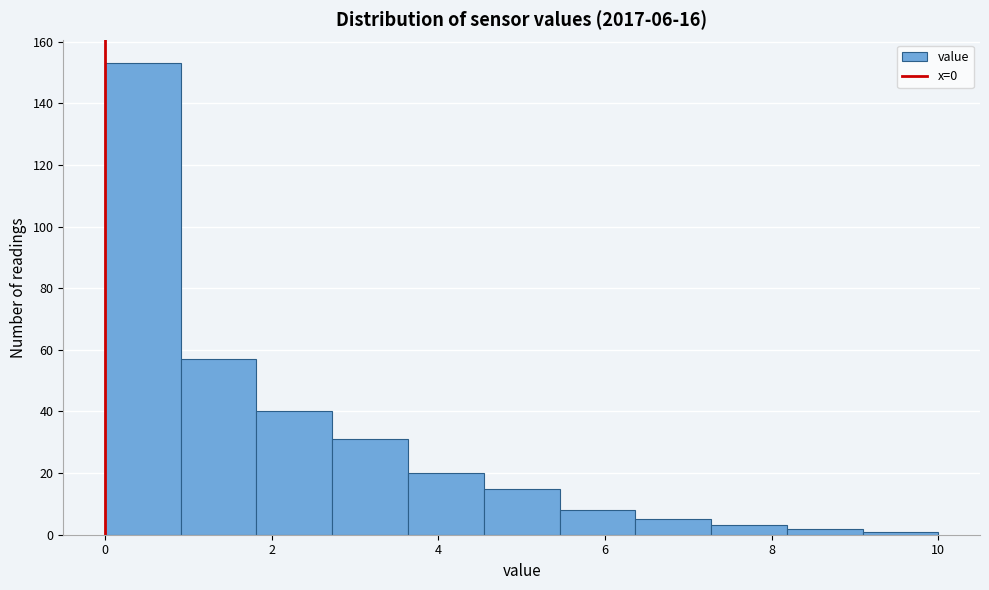

What is the height of the bar covering 7.2 to 8.2 on the x-axis? Neither the bar edges nor the heights are printed on the chart, so give them approximately, as read against the axes.

4